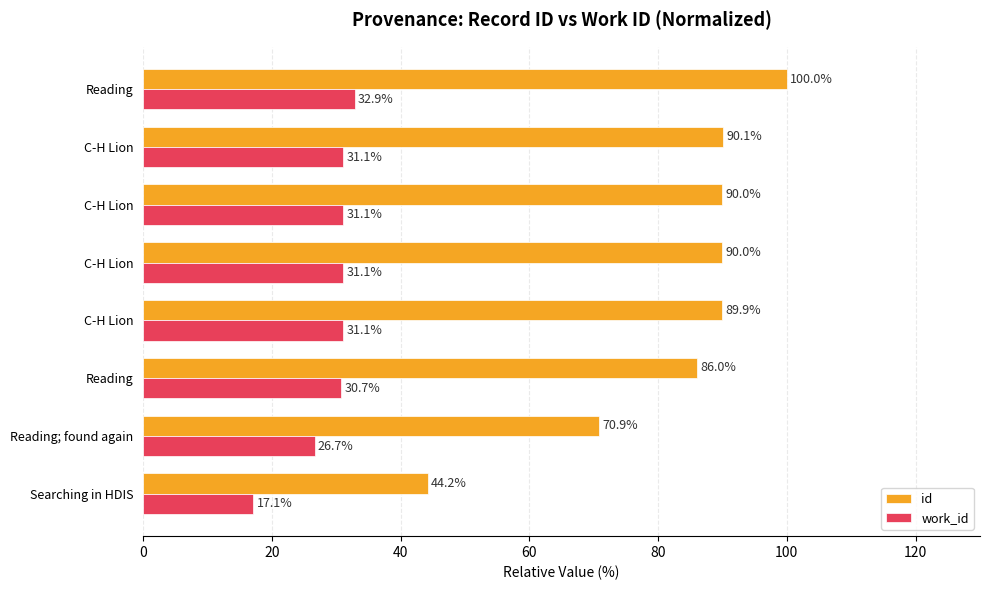

What are all the series names shown in the legend?

id, work_id